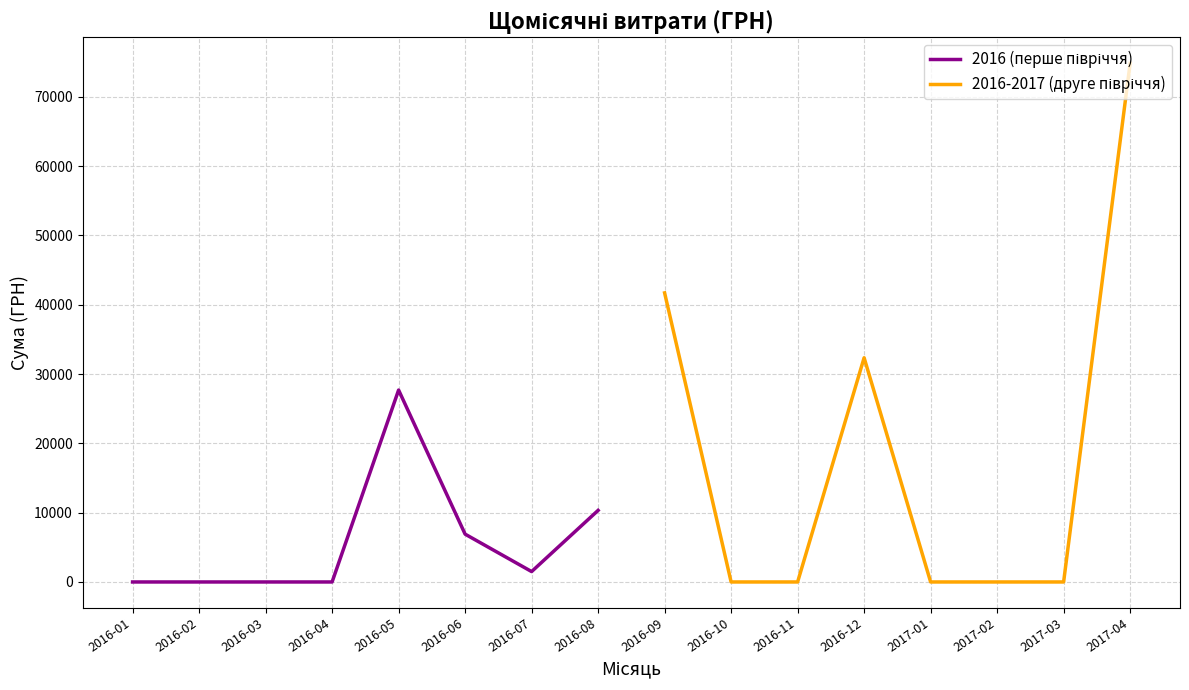

Which label corresponds to the smallest value in the chart?

2016-01